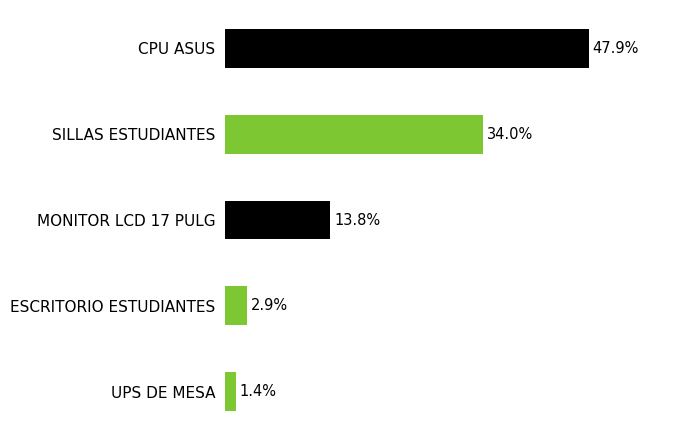

Rank the categories by value from highest to lowest.

CPU ASUS, SILLAS ESTUDIANTES, MONITOR LCD 17 PULG, ESCRITORIO ESTUDIANTES, UPS DE MESA